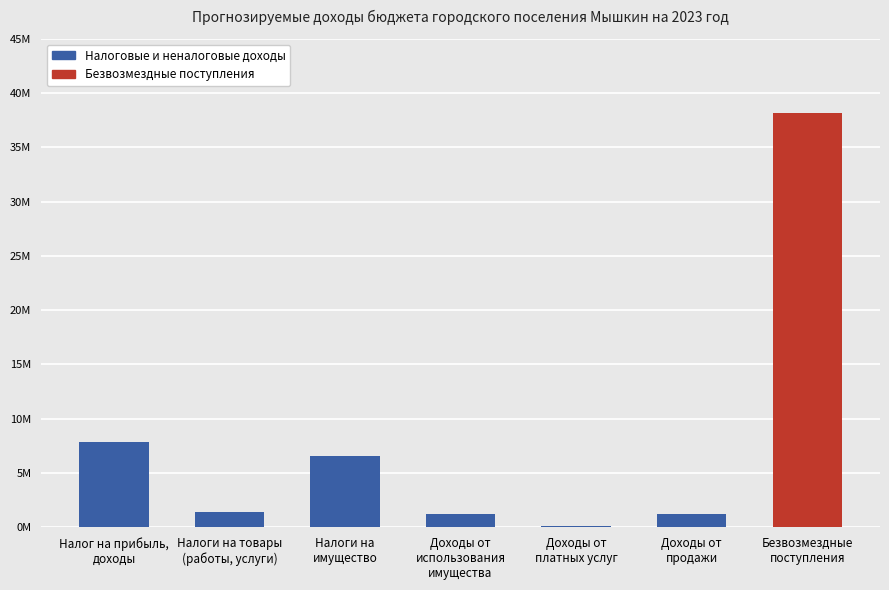

Rank the categories by value from lowest to highest.

Доходы от
платных услуг, Доходы от
использования
имущества, Доходы от
продажи, Налоги на товары
(работы, услуги), Налоги на
имущество, Налог на прибыль,
доходы, Безвозмездные
поступления